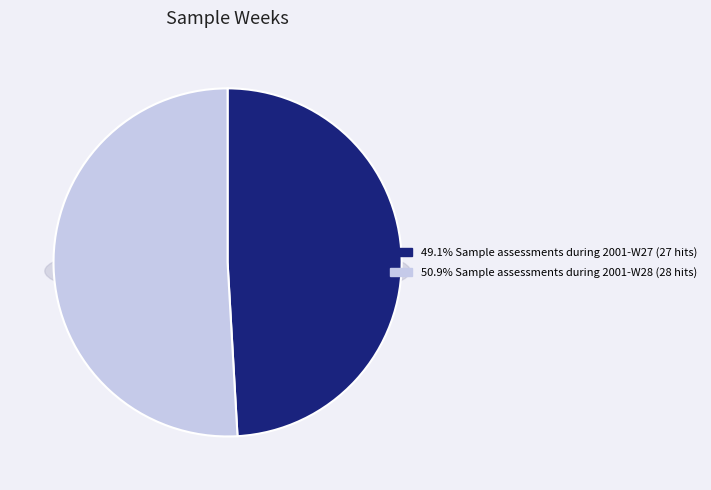

Rank the categories by value from highest to lowest.

Sample assessments during 2001-W28, Sample assessments during 2001-W27